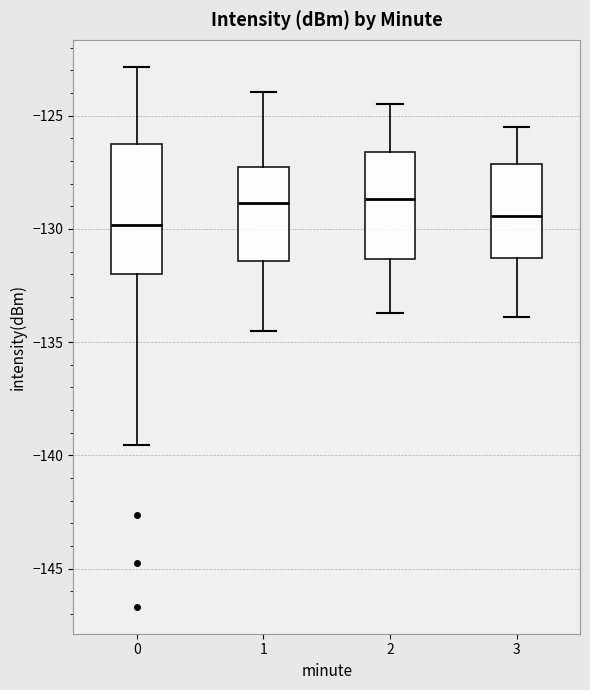

Reading left to right, transcribe this box plot: for each box, give where its median line is, the range the box spans, and where its two whiskers end, as read against the y-axis. The values are not printed on the chart, so give them approximately, as read against the axis.

0: median -130.0, box -132.0 to -126.0, whiskers -139.5 to -123.0
1: median -129.0, box -131.5 to -127.5, whiskers -134.5 to -124.0
2: median -128.5, box -131.5 to -126.5, whiskers -133.5 to -124.5
3: median -129.5, box -131.5 to -127.0, whiskers -134.0 to -125.5